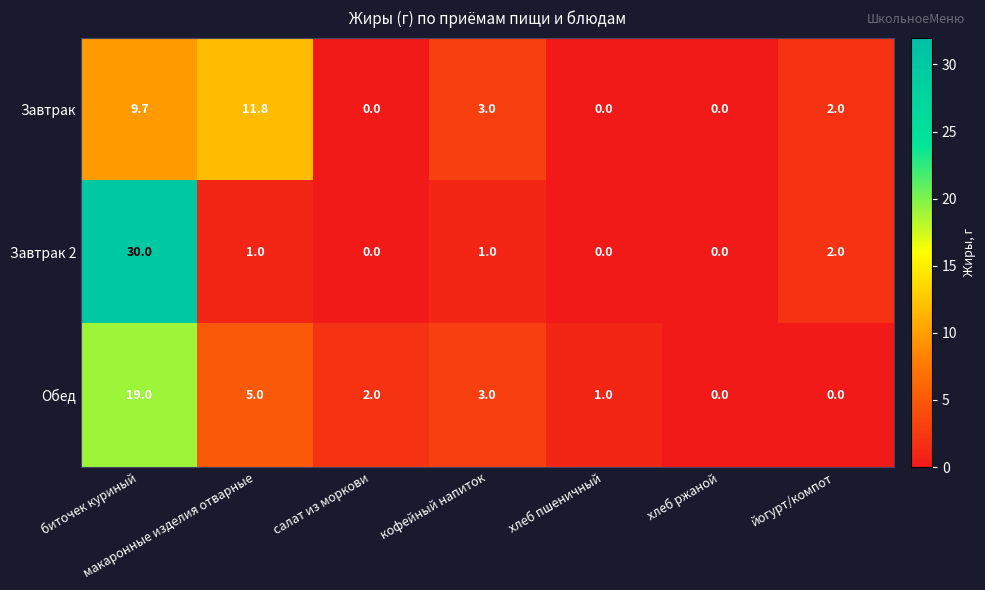

Between кофейный напиток and йогурт/компот, which series saw the biggest shift?

Обед